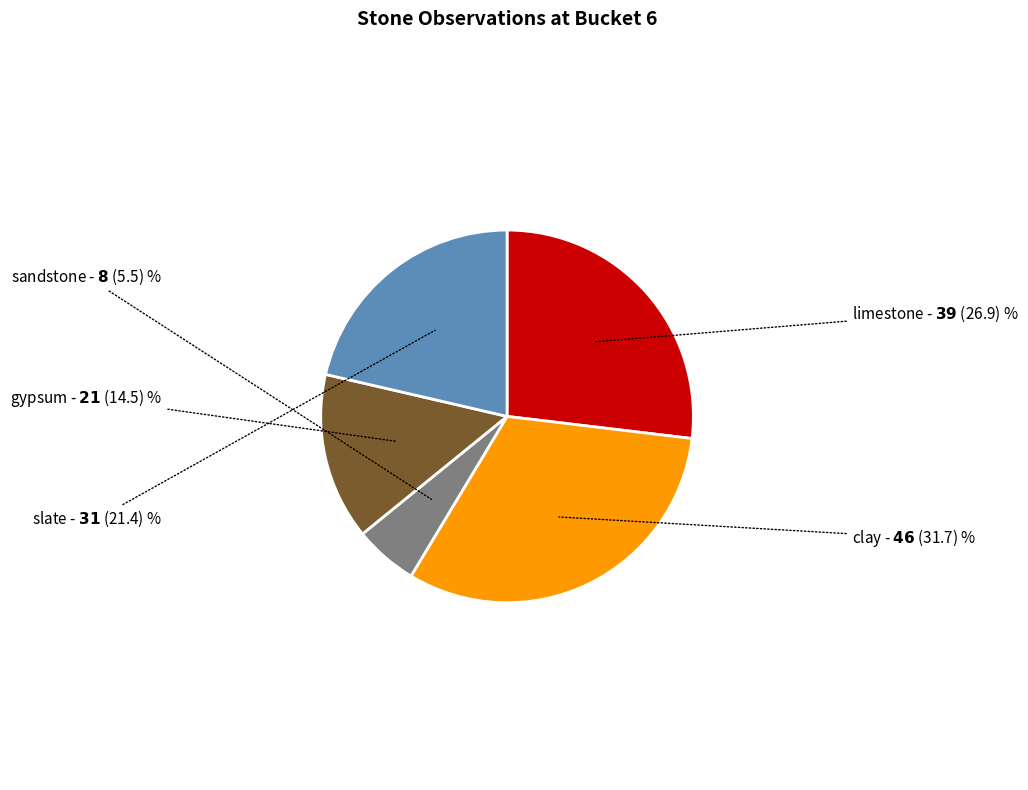

Count the number of slices in the pie.

5